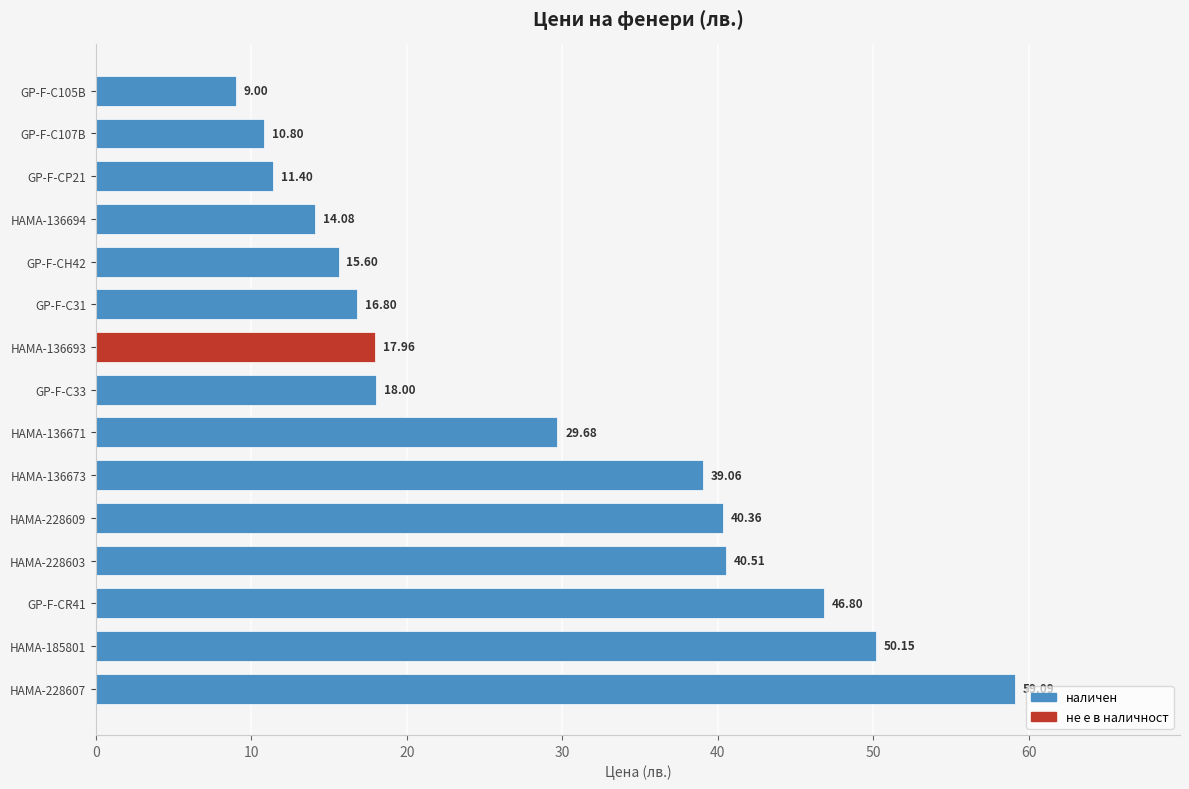

Between GP-F-CH42 and GP-F-C107B, which is larger?

GP-F-CH42